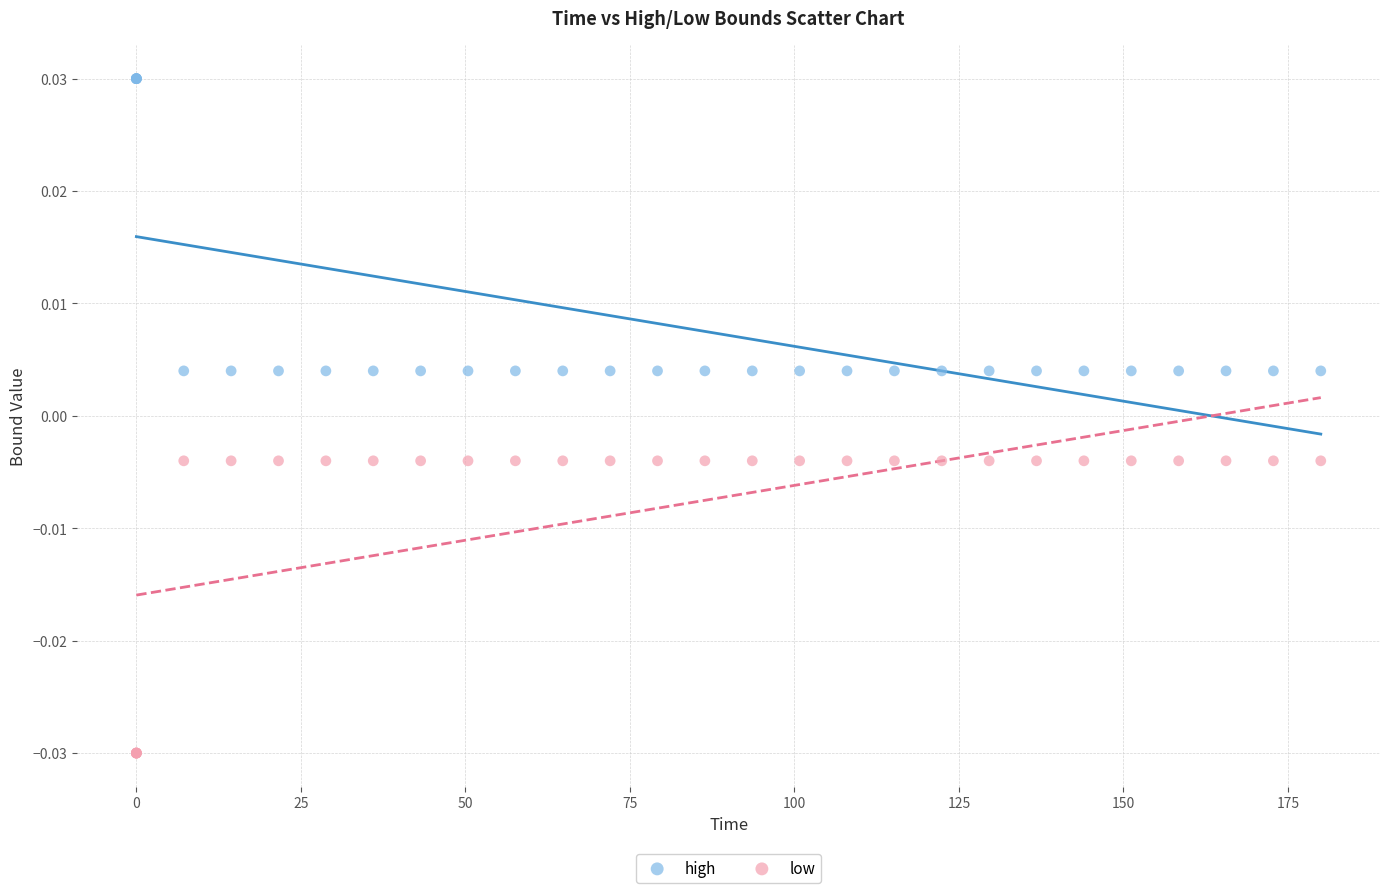

Which series reaches the maximum Y coordinate?

high